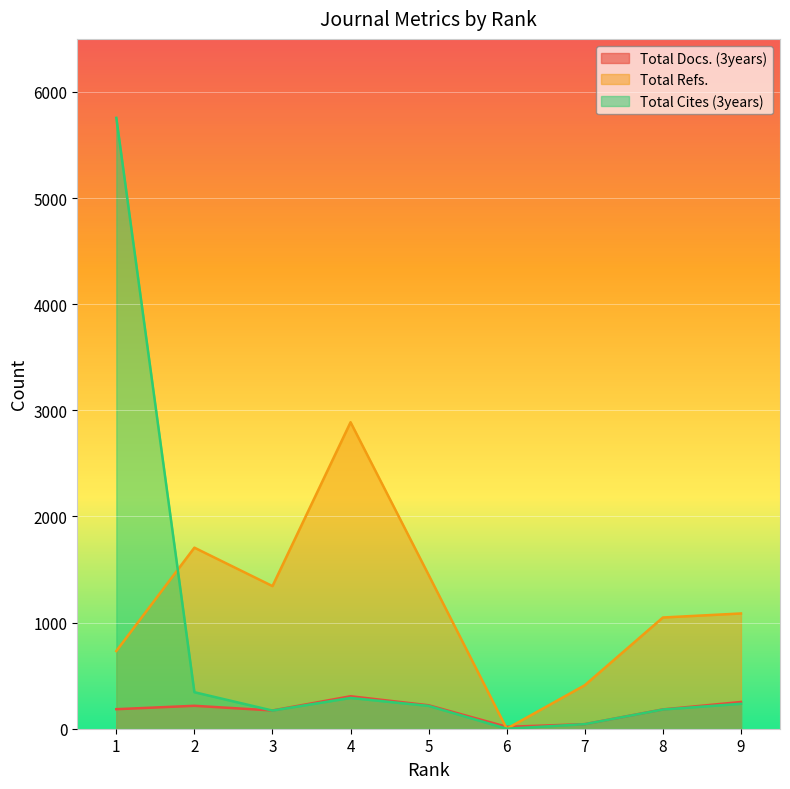

What is the difference between the maximum and minimum values in the Total Refs. series?

2888